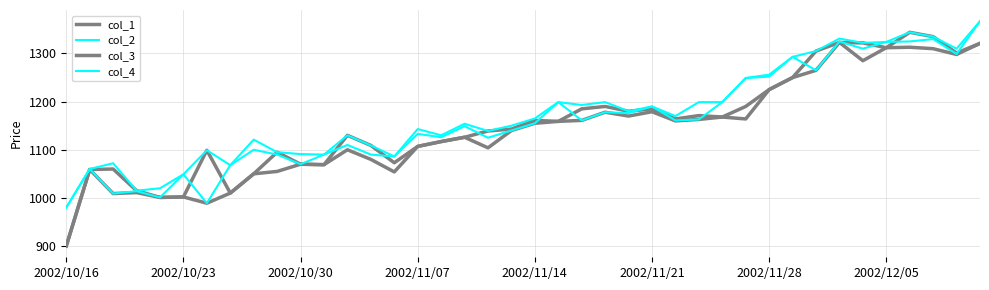

At how many categories does at least one series exceed 947?

40